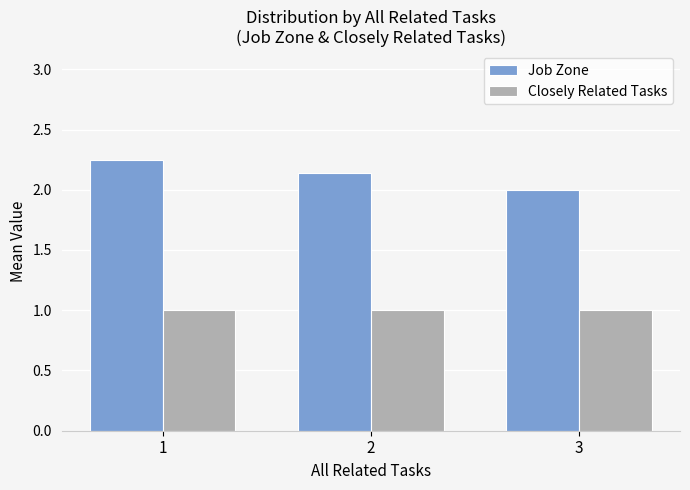

What are all the series names shown in the legend?

Job Zone, Closely Related Tasks